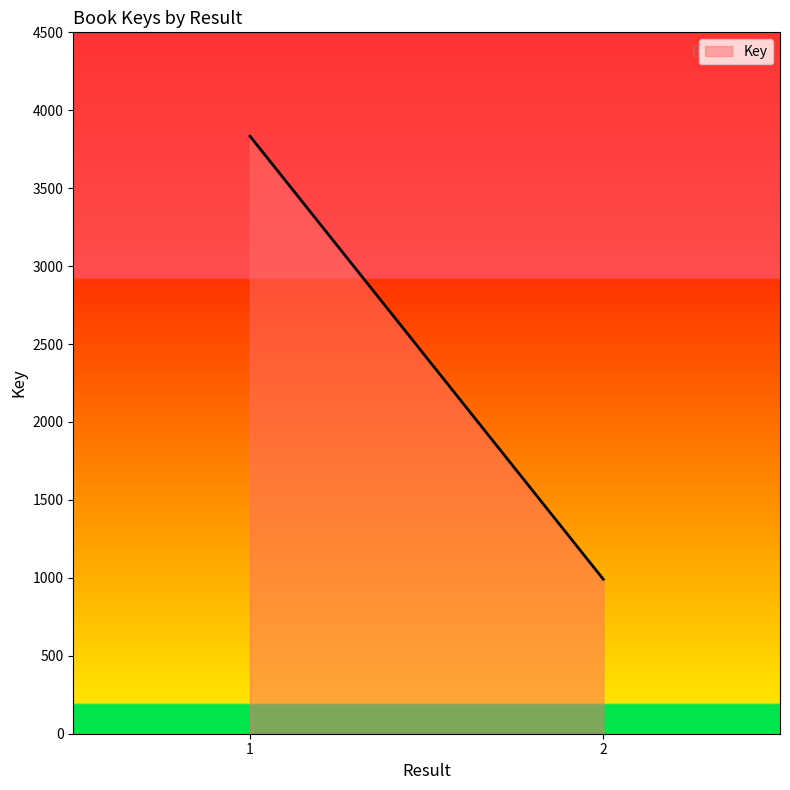

What is the difference between the maximum and minimum values?

2843.0